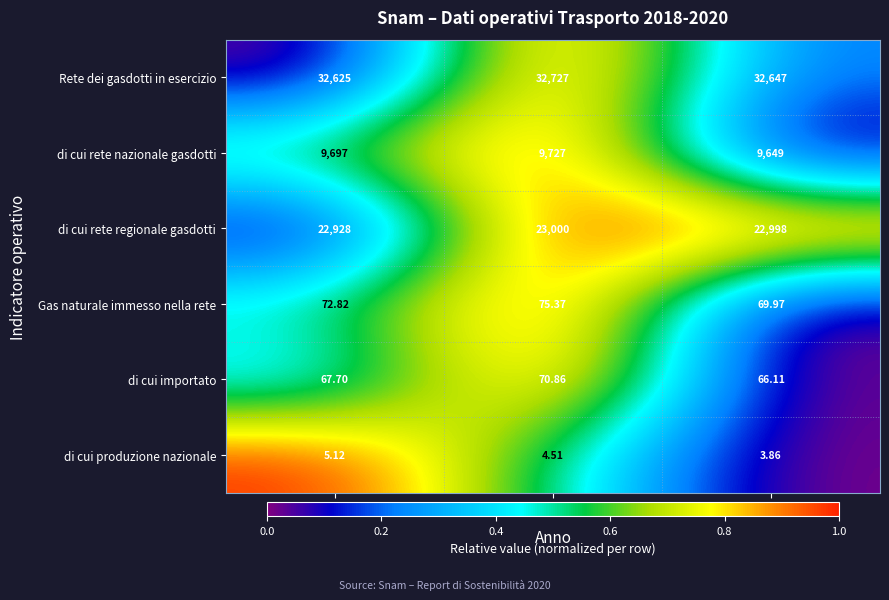

Is the value of Gas naturale immesso nella rete at 2020 greater than the value of Rete dei gasdotti in esercizio at 2019?

No